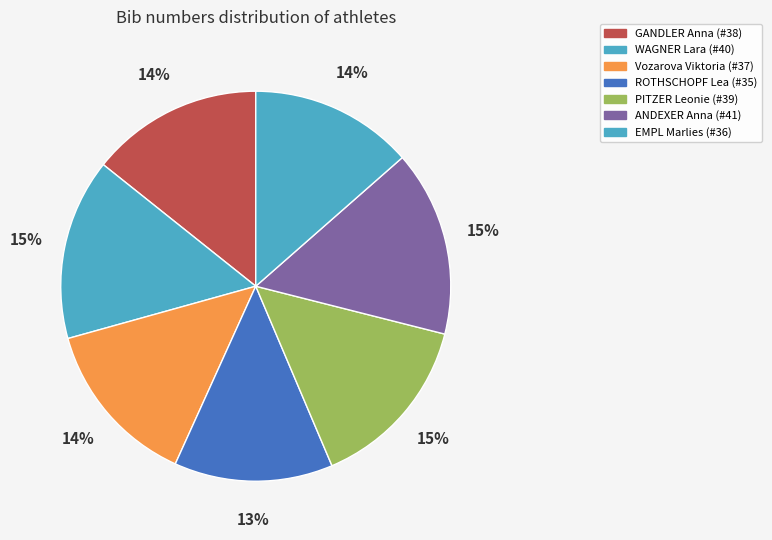

Count the number of slices in the pie.

7